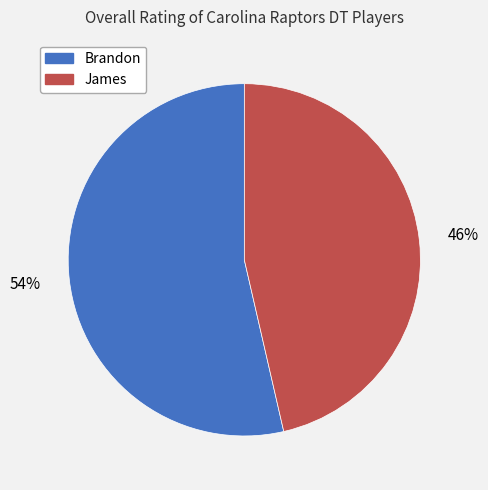

Which slice is the largest?

Brandon